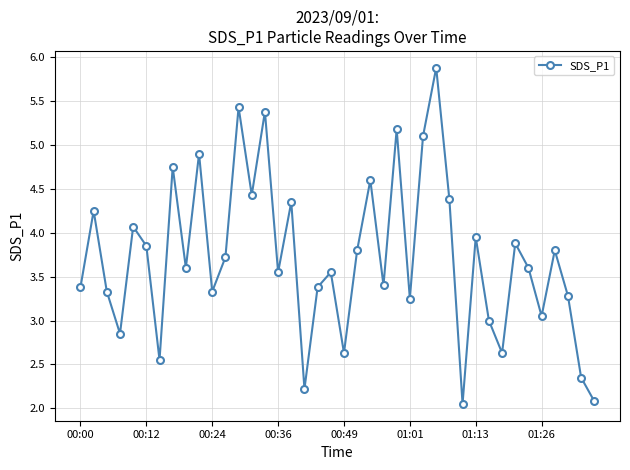

What is the value of the 27th point from the left?

5.1